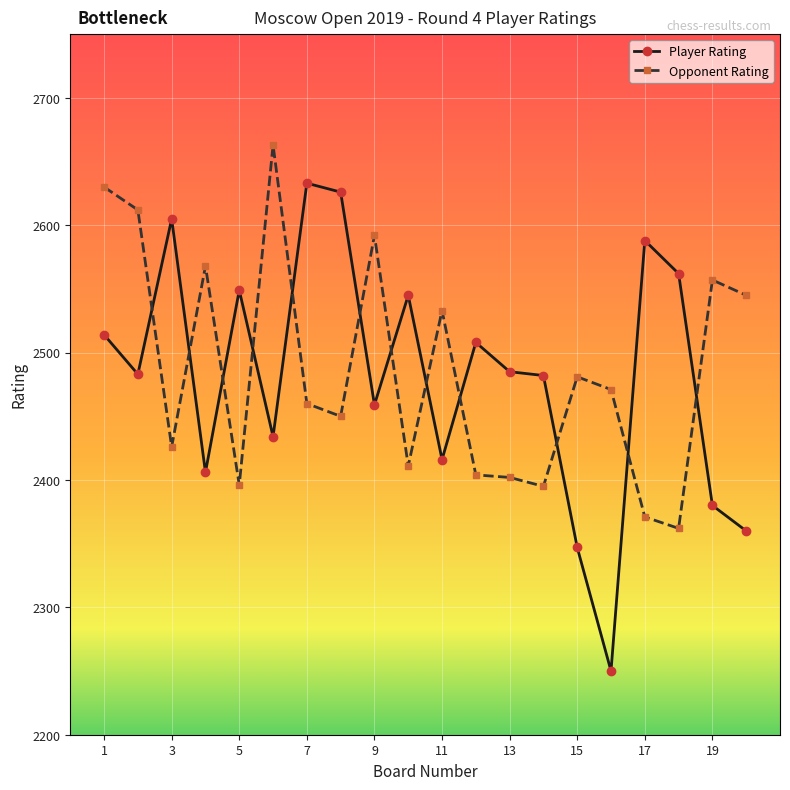

Rank the series by their maximum value, from highest to lowest.

Opponent Rating, Player Rating